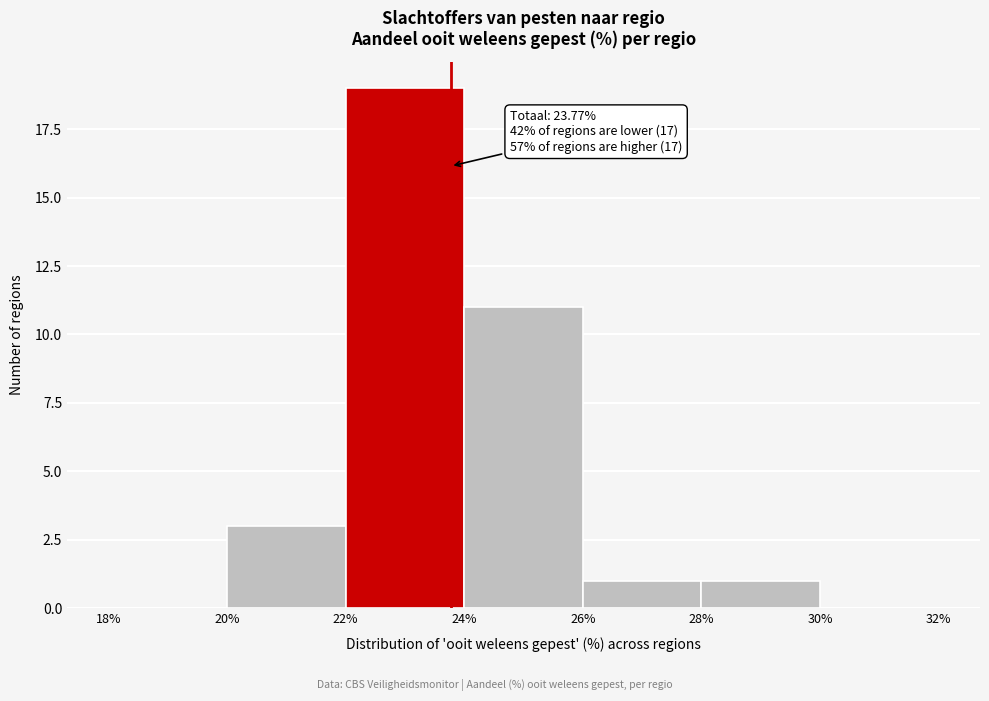

Over which range of the x-axis is the bar tallest?

22% to 24%